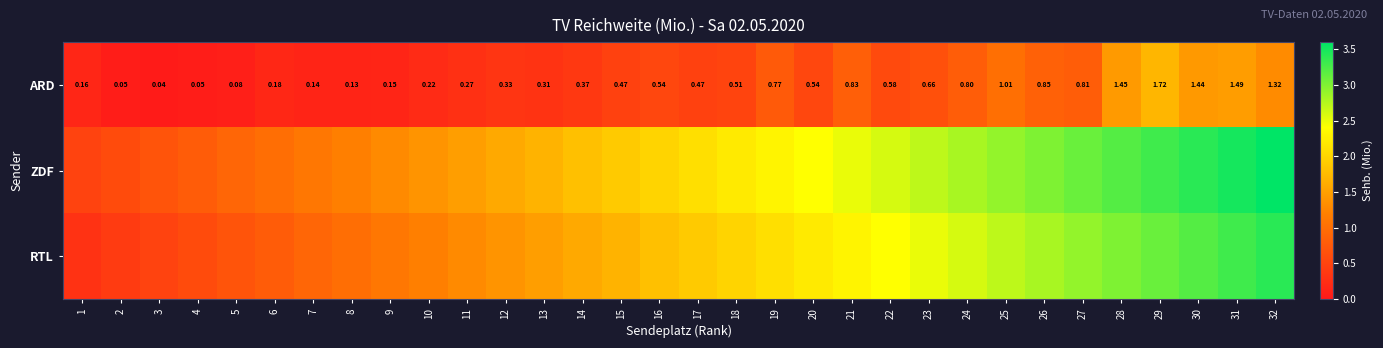

What is the average value of the ARD series?

0.6